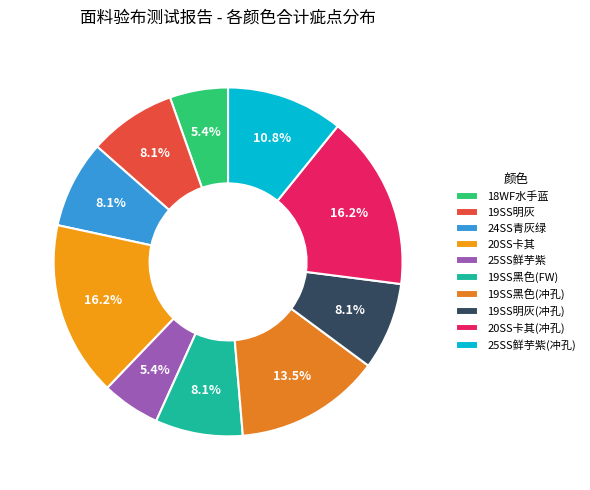

How many segments does this pie chart have?

10